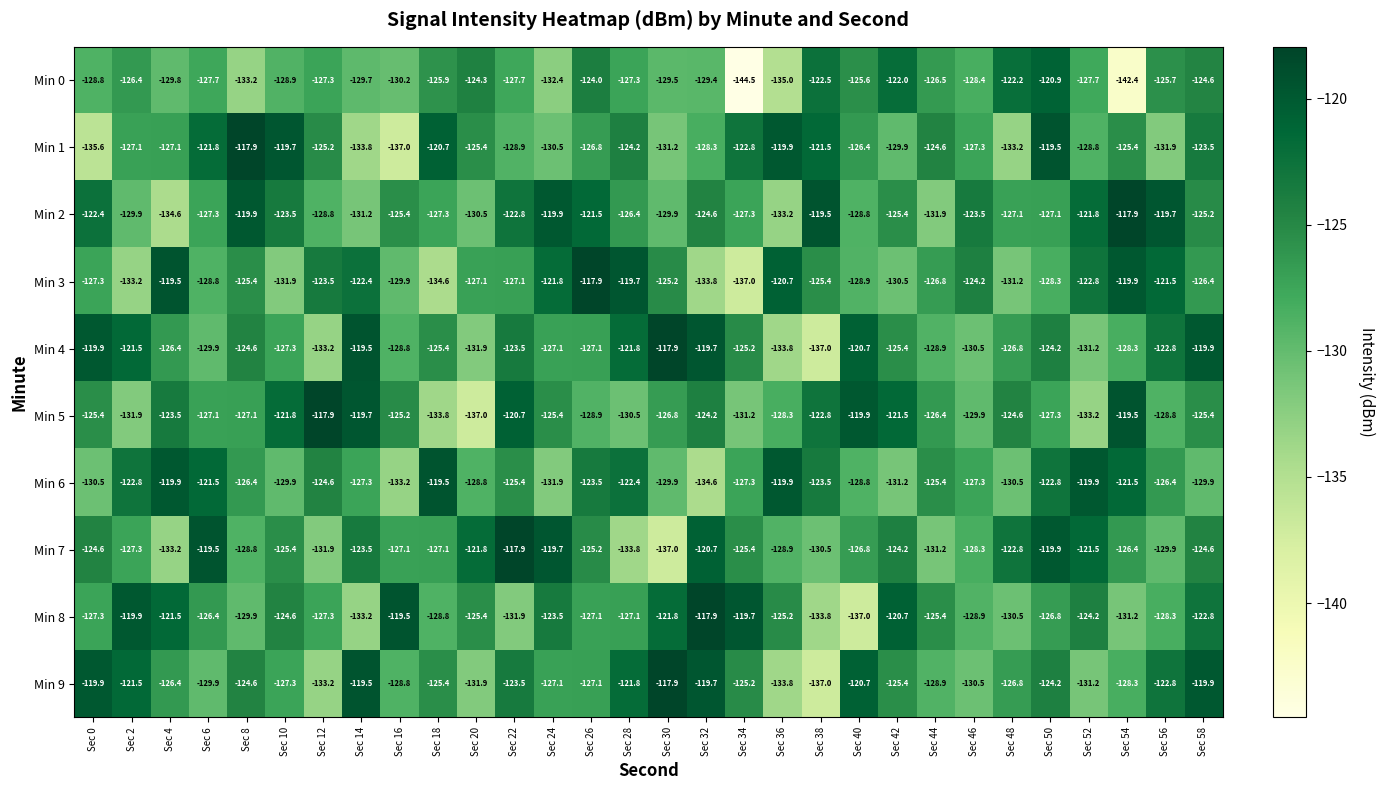

Is it true that Min 1 equals -43.8 at Sec 18?

False